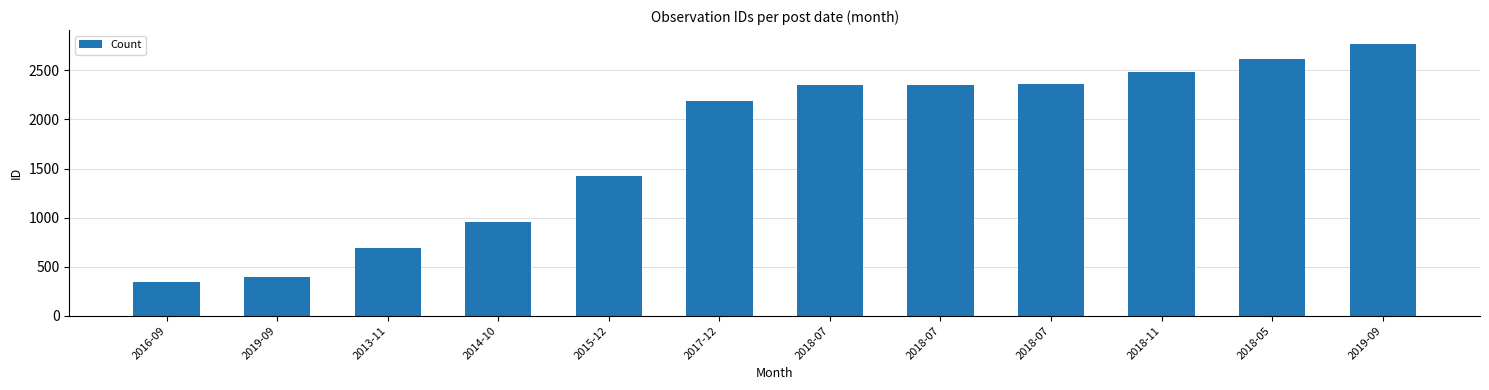

At which label is the value closest to 1557?

2015-12